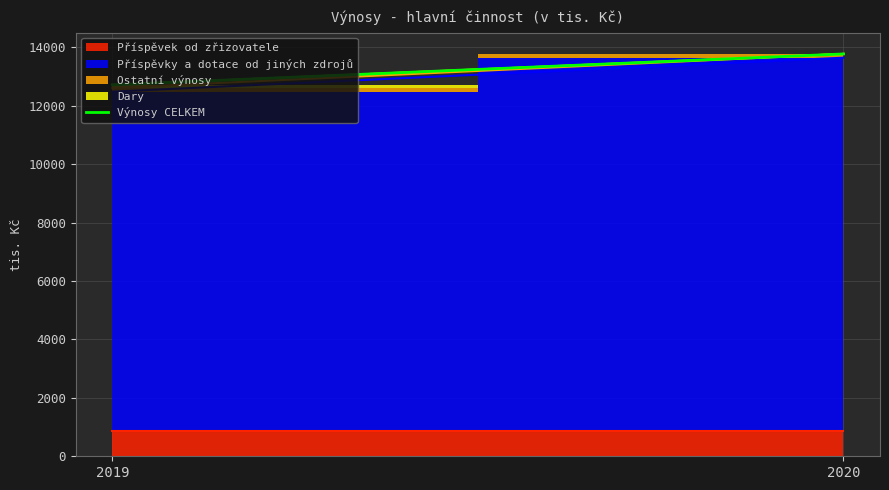

List the labels in order of value, largest first.

2020, 2019